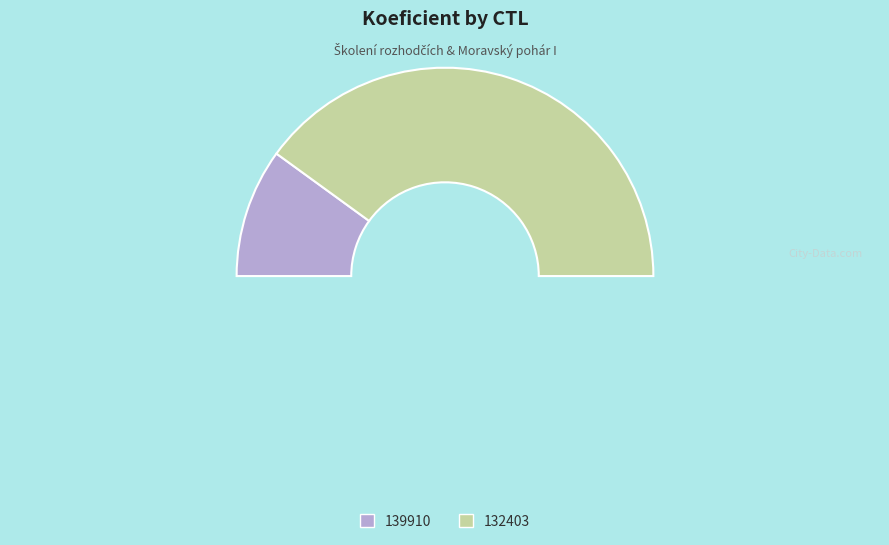

Does 139910 represent more than half of the total?

No